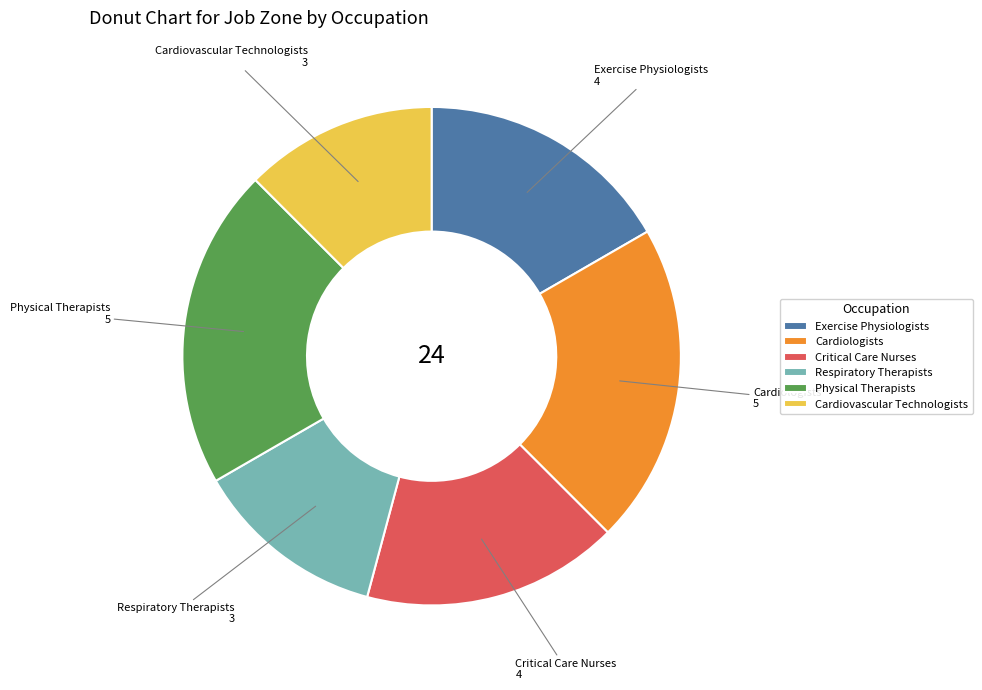

Approximately how many times larger is the value at Exercise Physiologists compared to Respiratory Therapists?

1.3